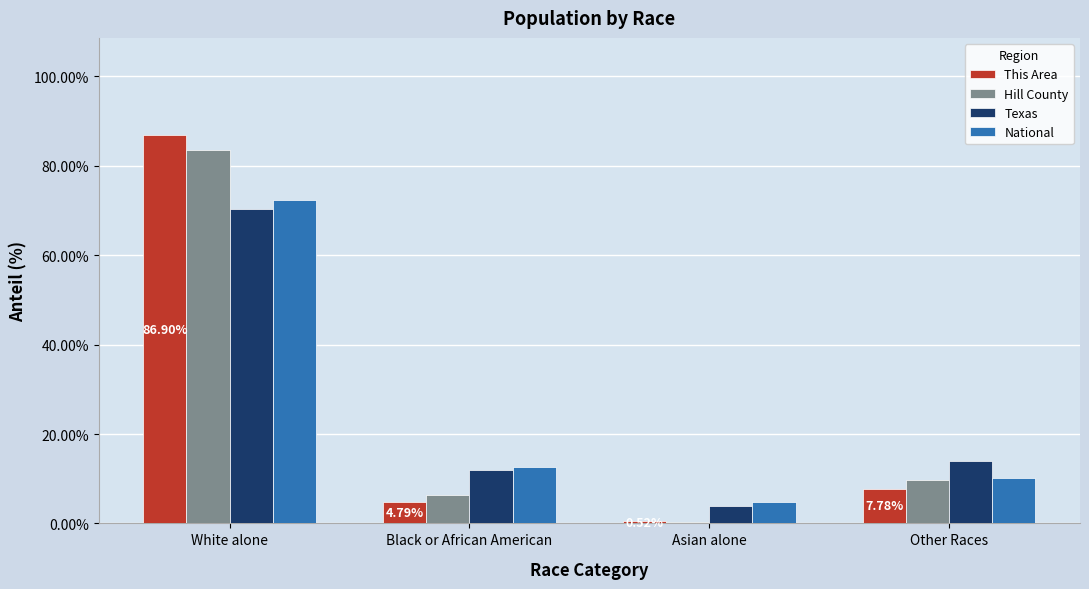

What is the difference between the highest and lowest values at Other Races?

6.1